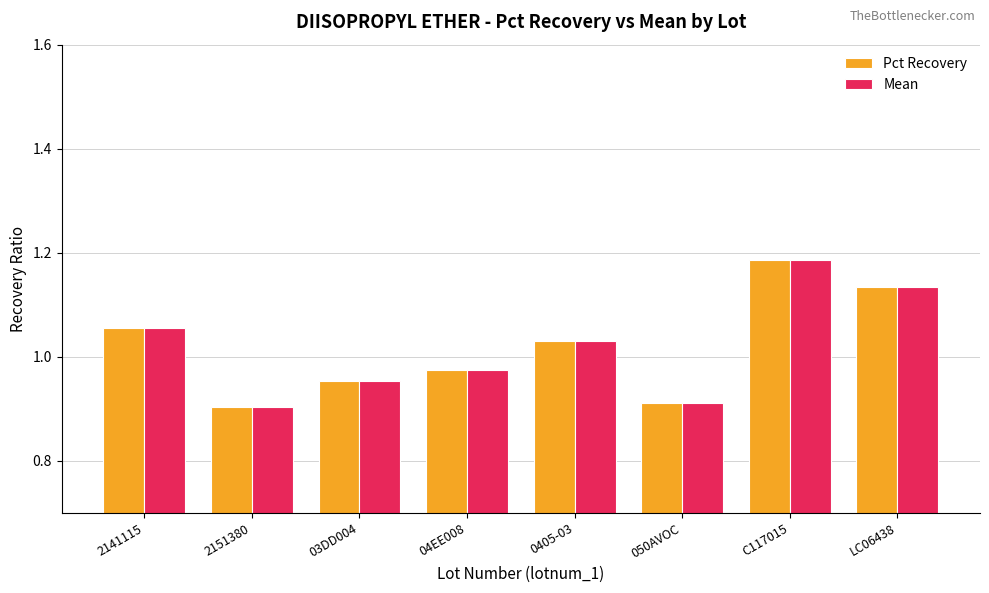

How many bars are there in each group?

2